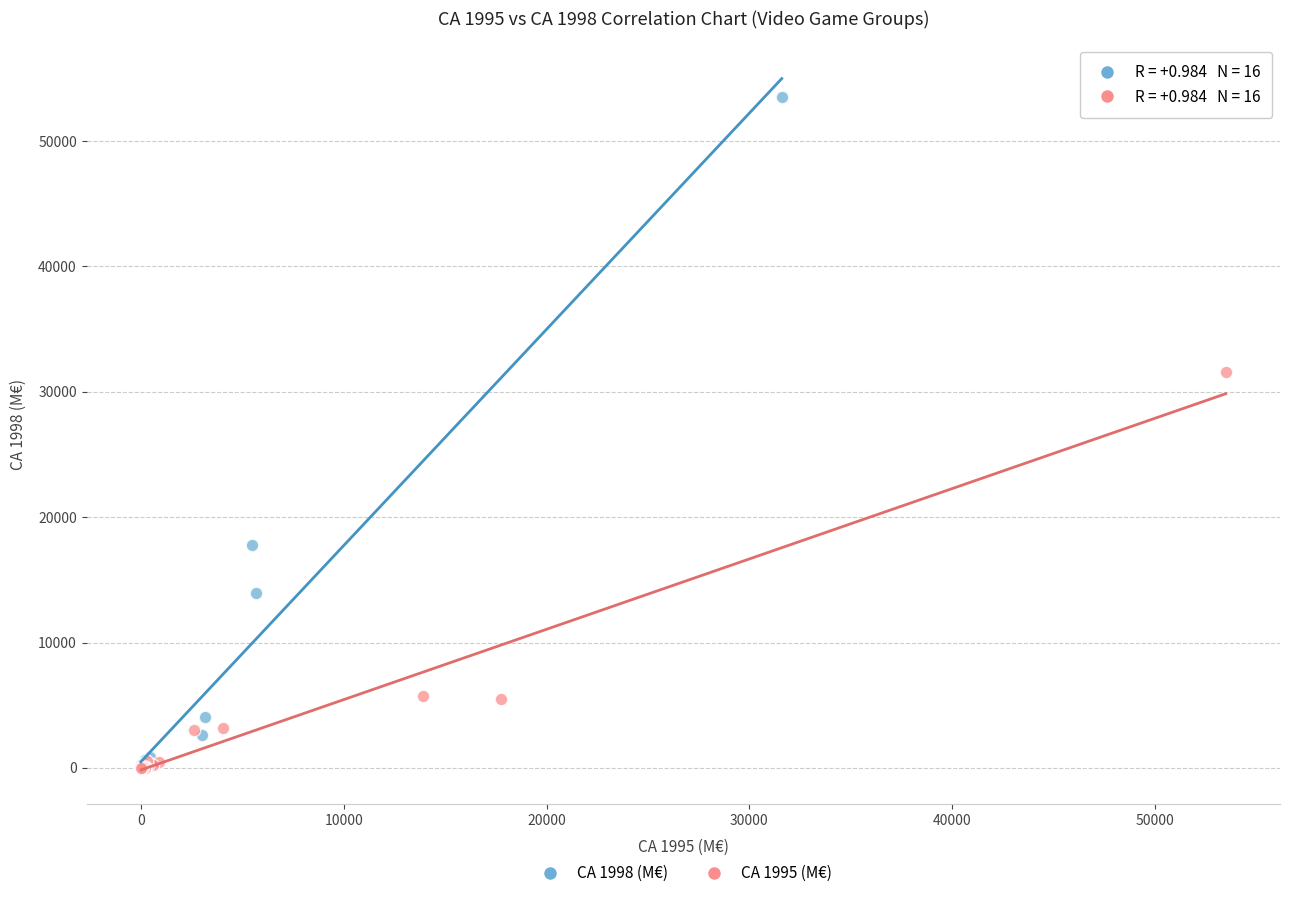

Which series reaches the maximum Y coordinate?

CA 1998 (M€)